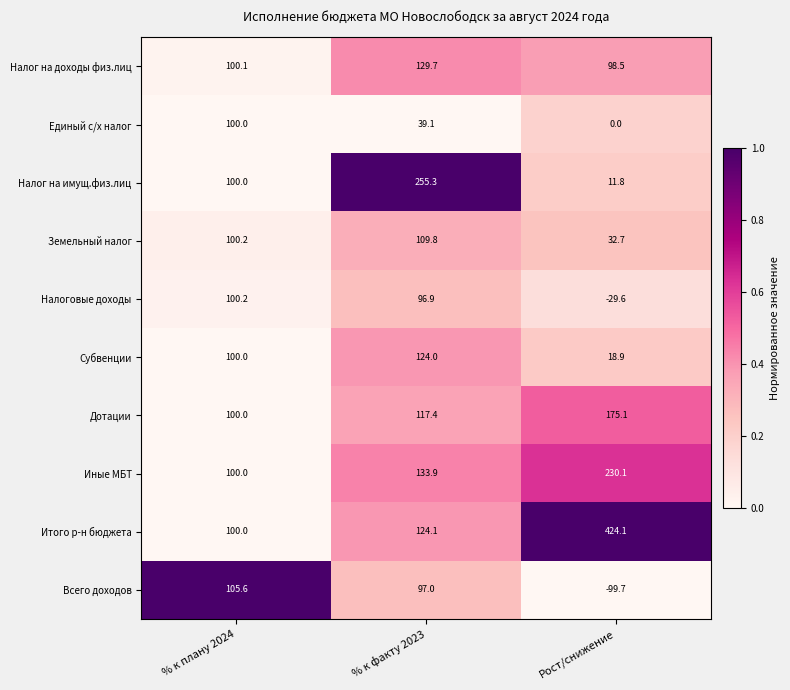

What is the difference between the maximum and minimum values in the Налог на доходы физ.лиц series?

31.2